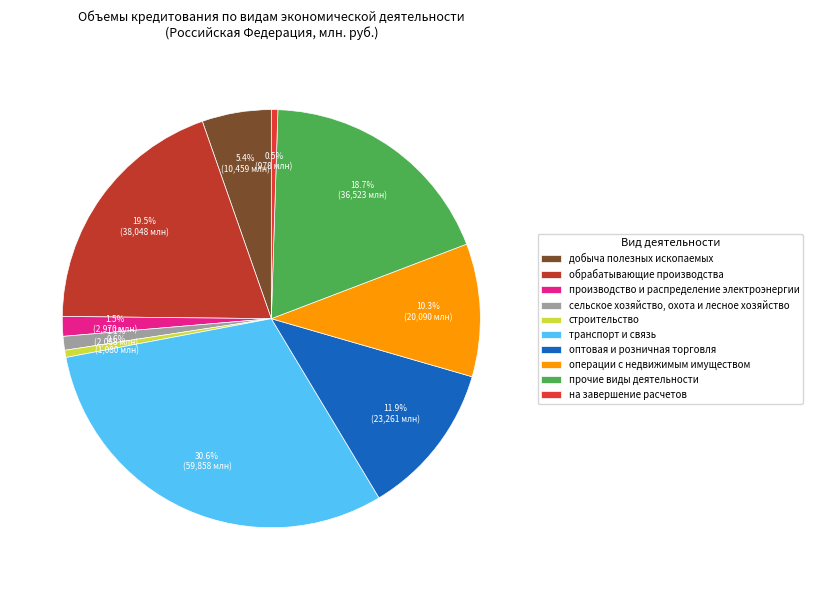

What percentage is NOT represented by оптовая и розничная торговля?

88.1%